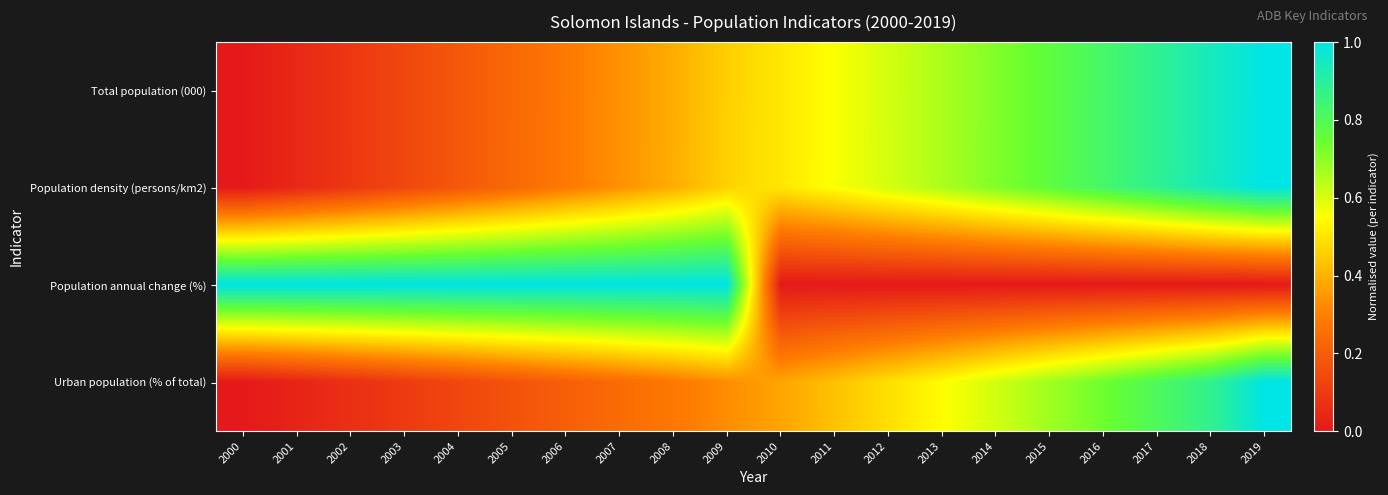

At how many categories does at least one series exceed 0?

20